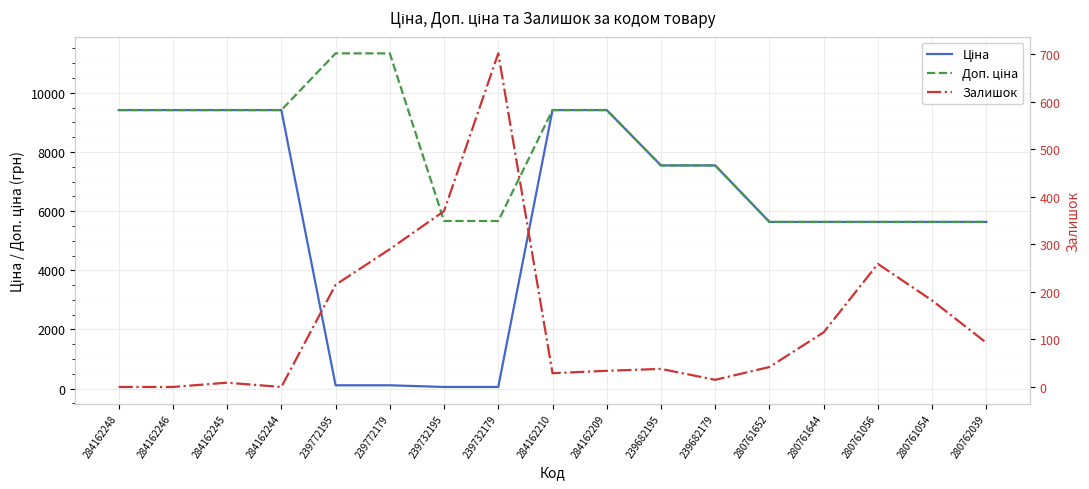

How many data points in Ціна are above 5636?

8